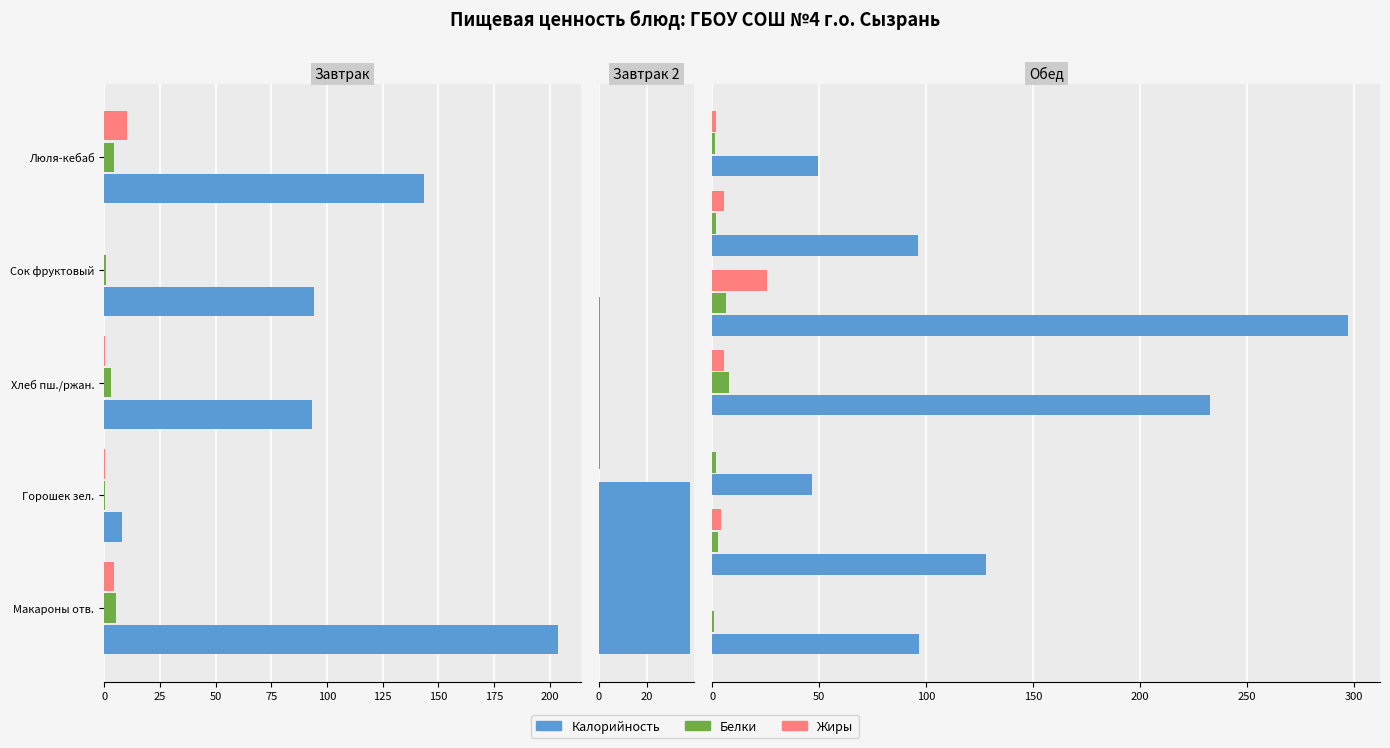

The value of Жиры at 75 is 1.3. True or false?

False